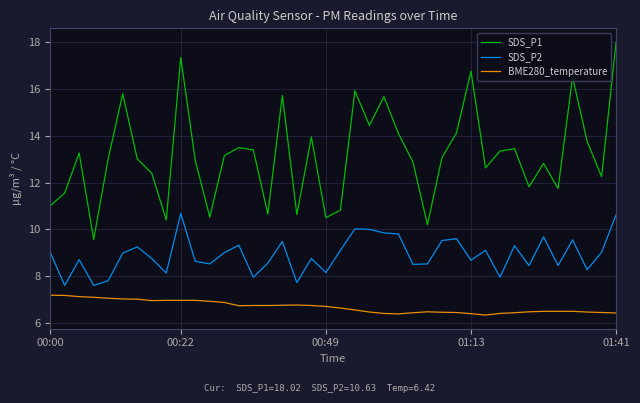

Which series has the largest total across all categories?

SDS_P1